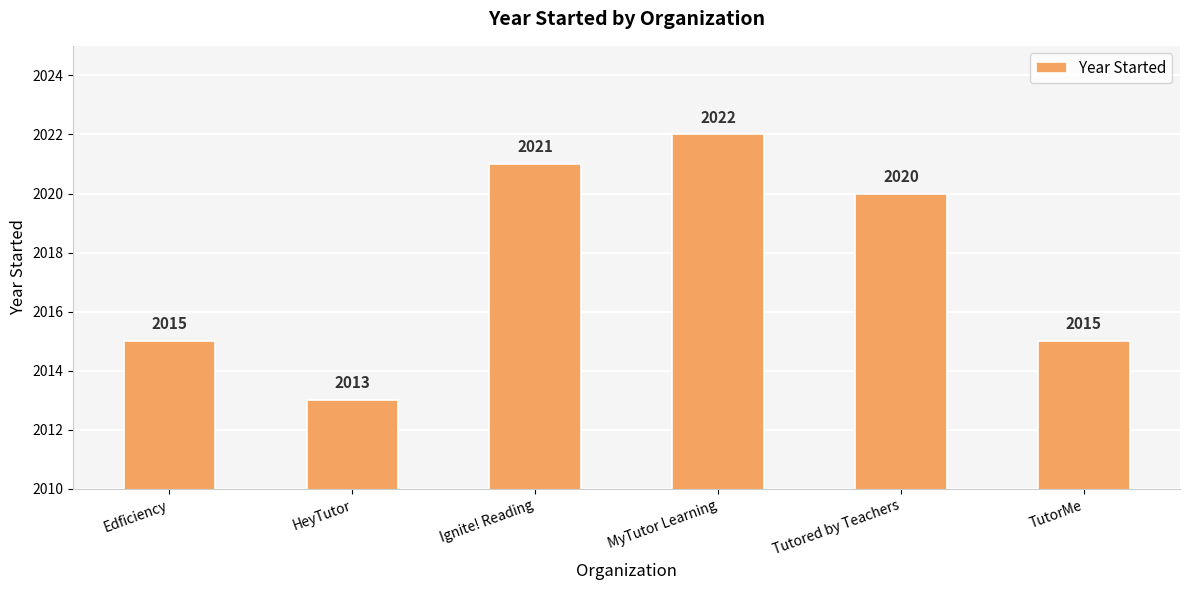

How many values are between 2015 and 2021?

4